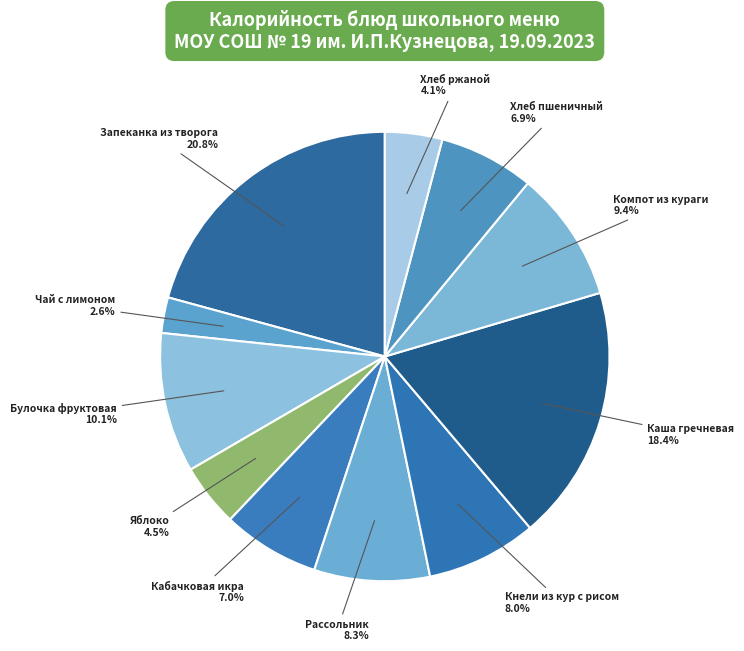

Count the number of slices in the pie.

11